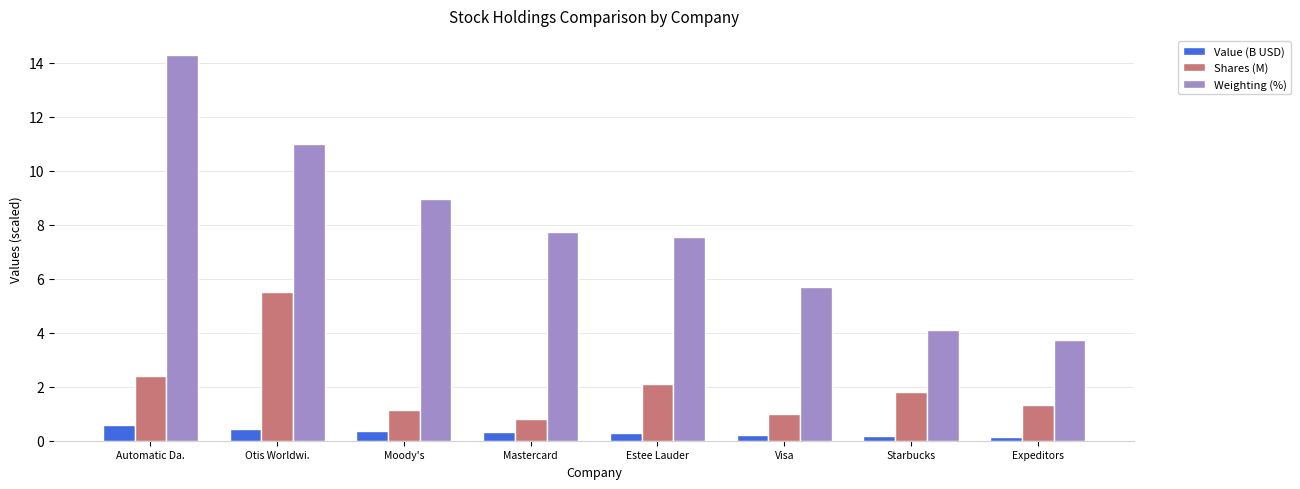

What is the greatest value displayed?

14.3